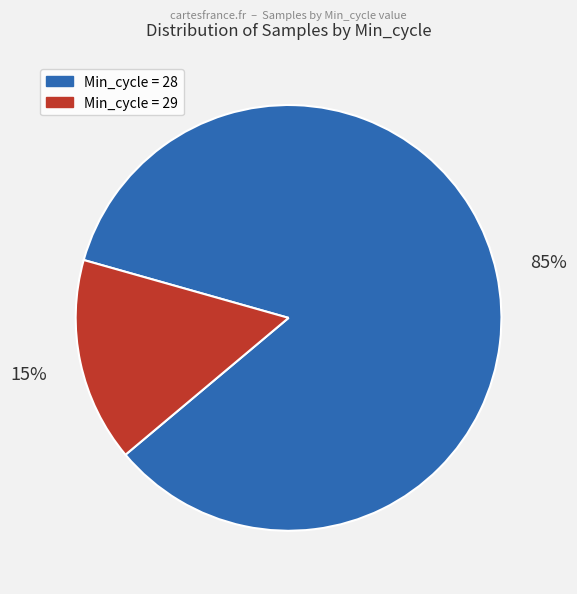

To the nearest percent, what is the average slice percentage?

50%